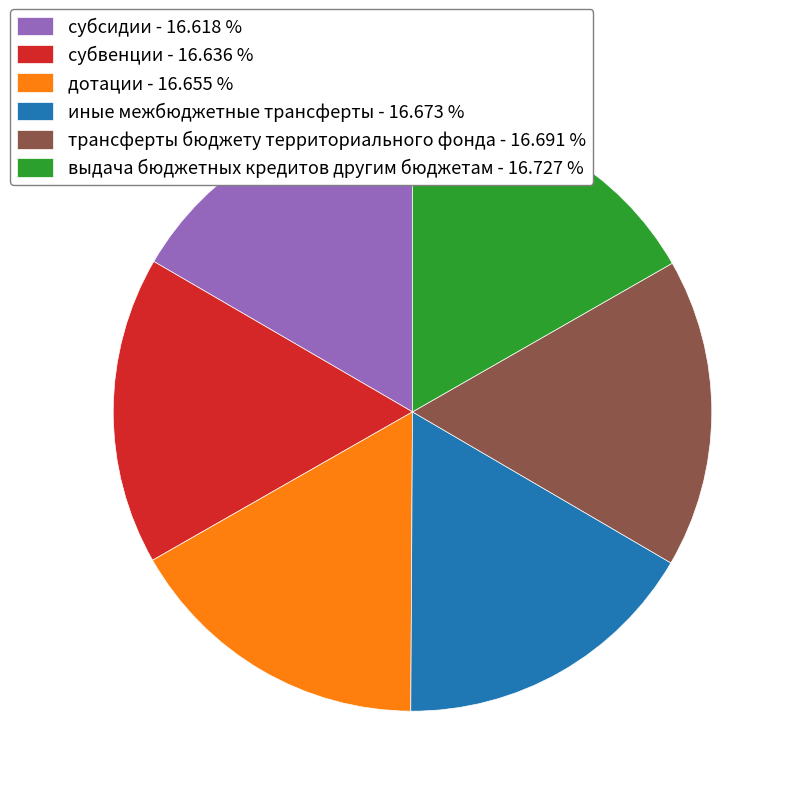

The трансферты бюджету территориального фонда slice represents 17% of the pie. True or false?

True